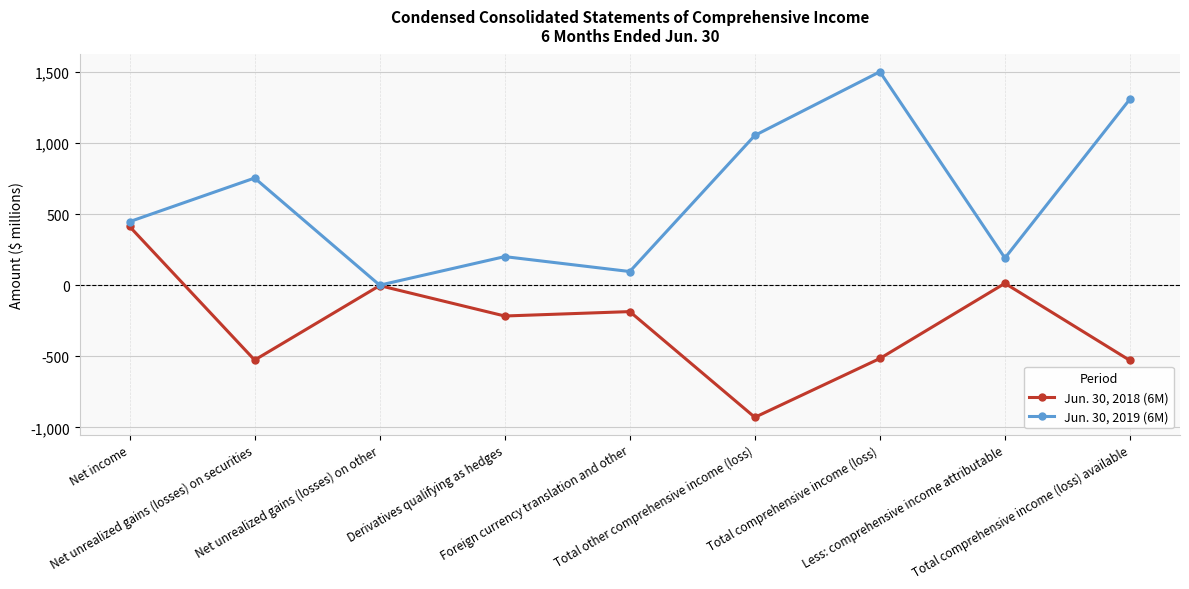

The Jun. 30, 2019 (6M) series shows 604 at Net income. True or false?

False